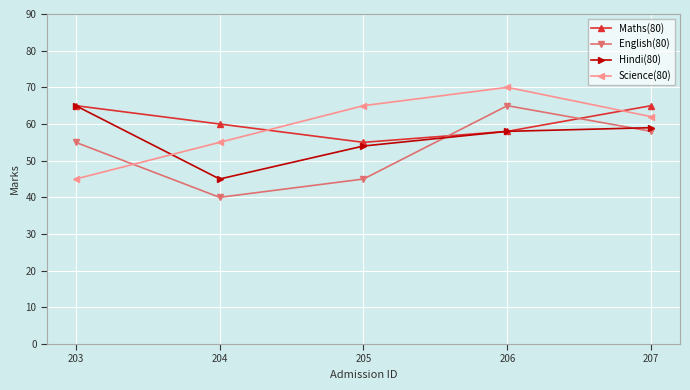

What are all the series names shown in the legend?

Maths(80), English(80), Hindi(80), Science(80)